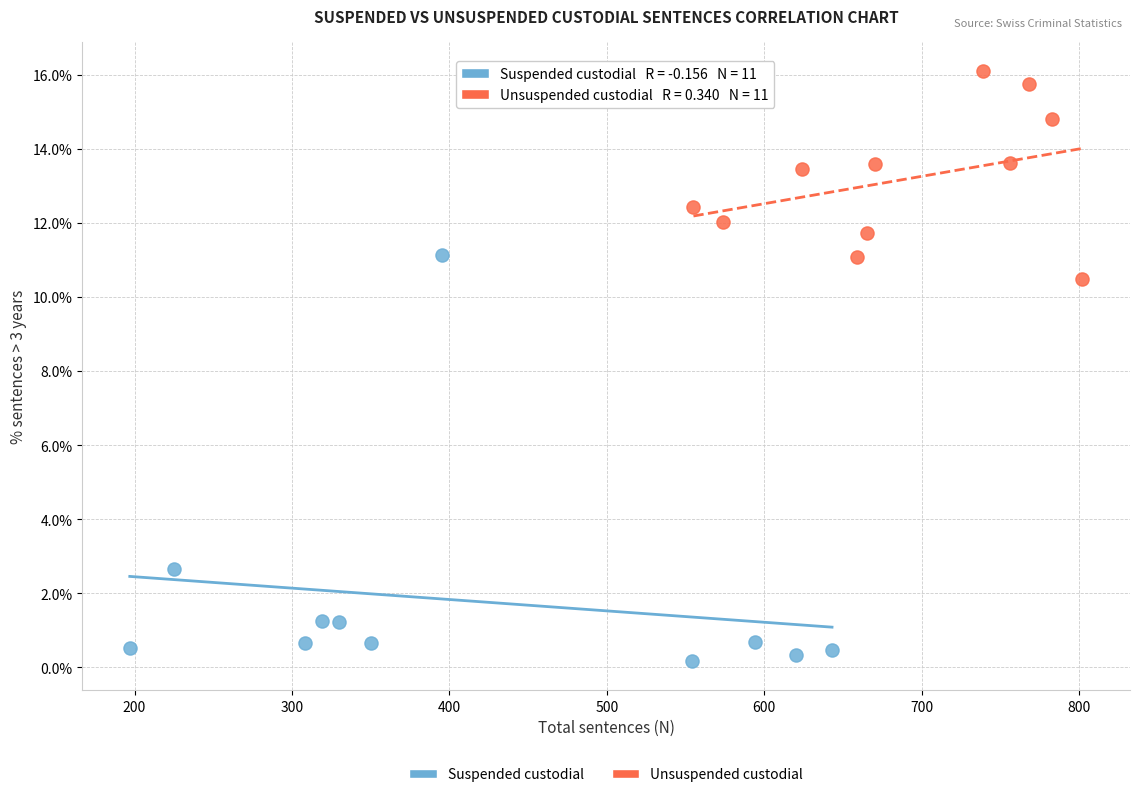

Which series contains the lowest Y value?

Suspended custodial